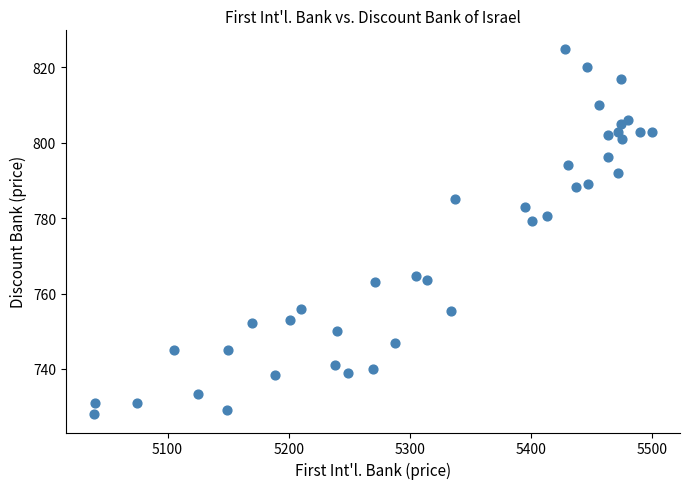

What is the range of X values (max minus min)?

461.0